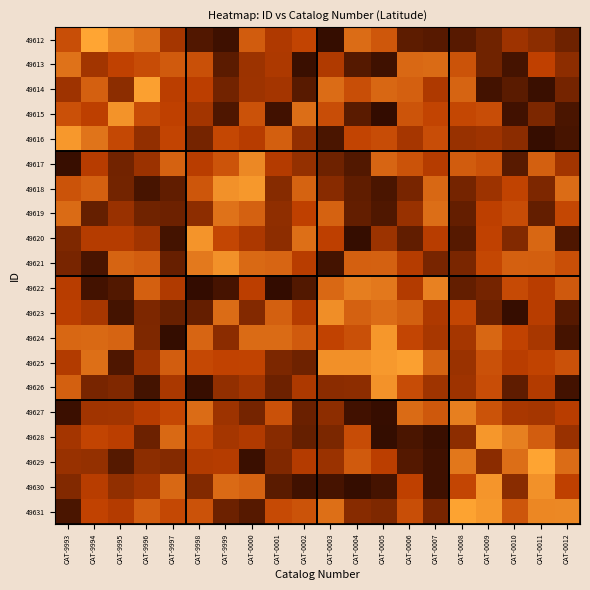

At CAT-0004, list the series in order from smallest to largest.

49620, 49630, 49627, 49617, 49613, 49615, 49618, 49619, 49631, 49626, 49616, 49628, 49614, 49624, 49629, 49621, 49623, 49612, 49622, 49625